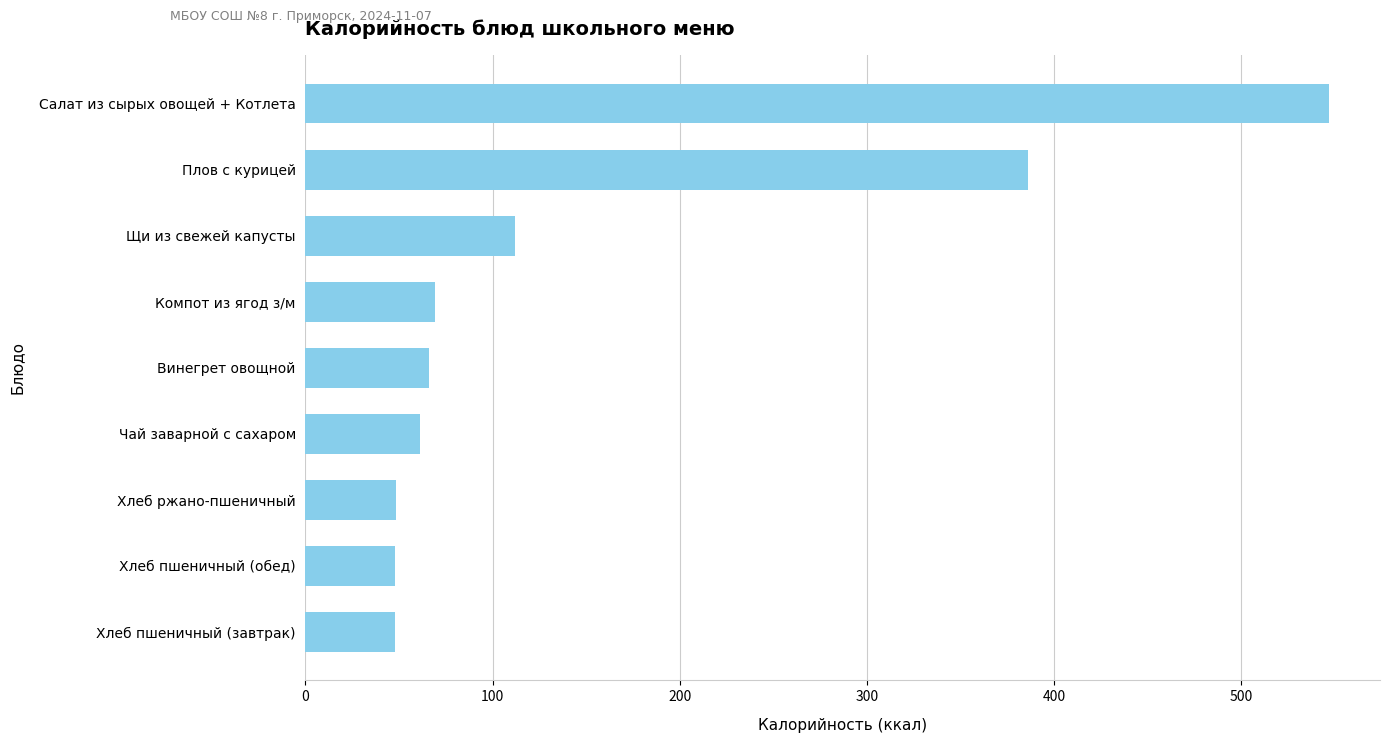

What is the difference between the maximum and second lowest values?

499.0